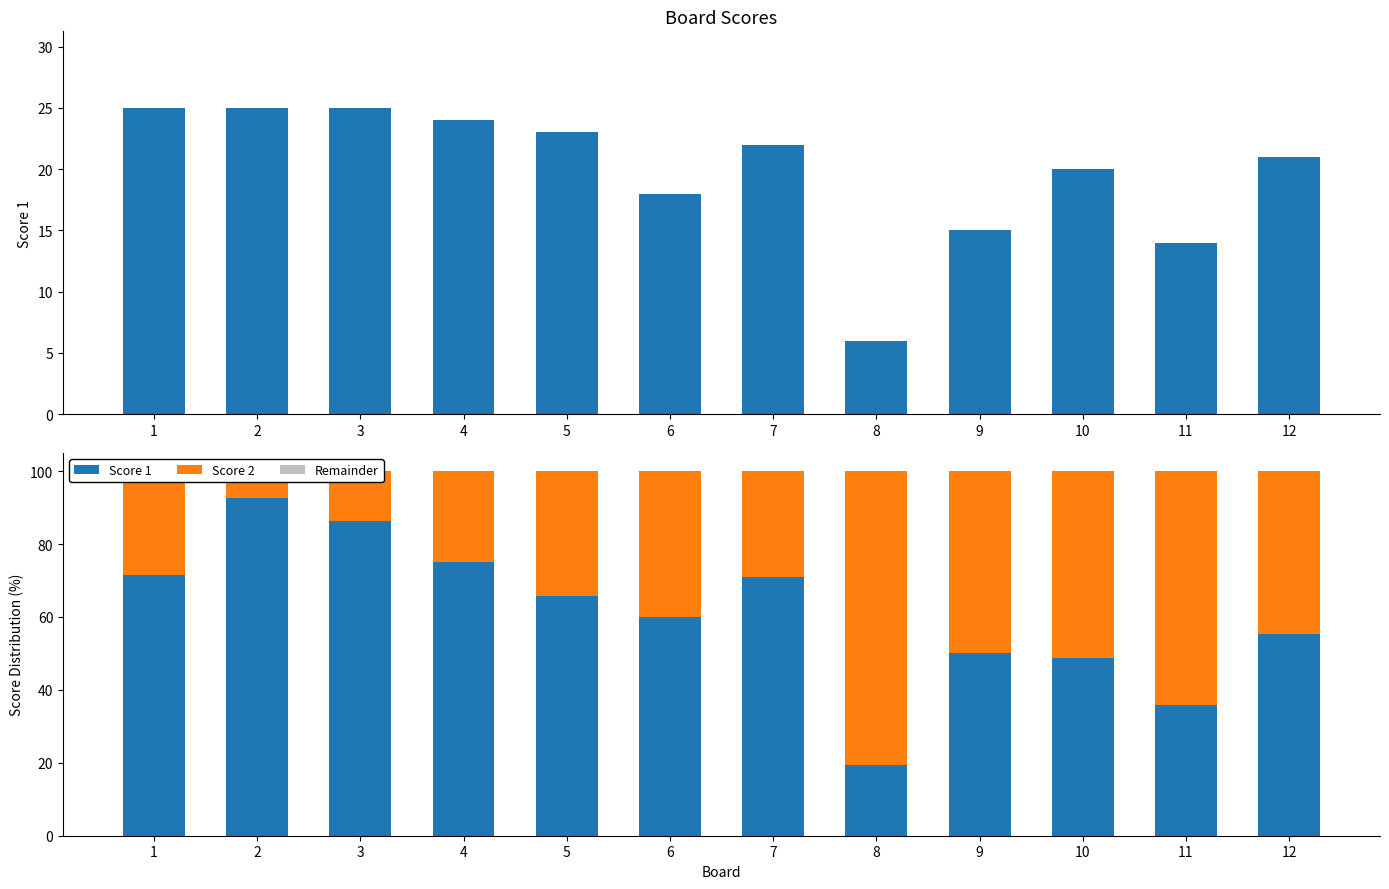

Between 4 and 7, which series saw the biggest shift?

Score 1